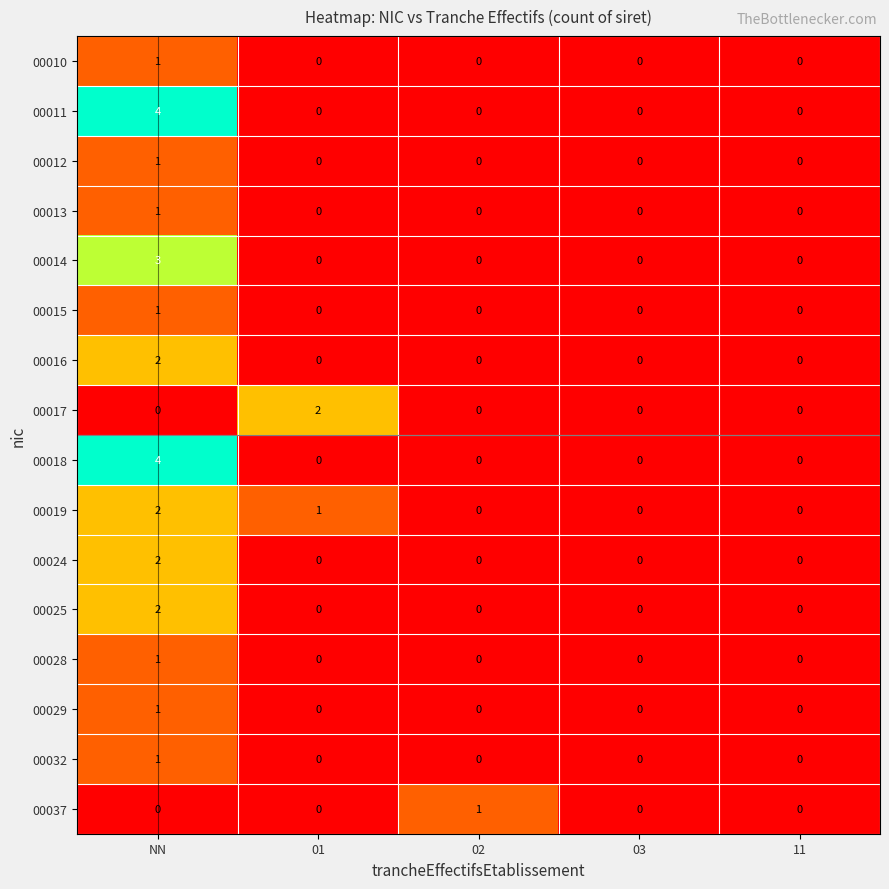

How many 00024 values are between 0 and 1?

4